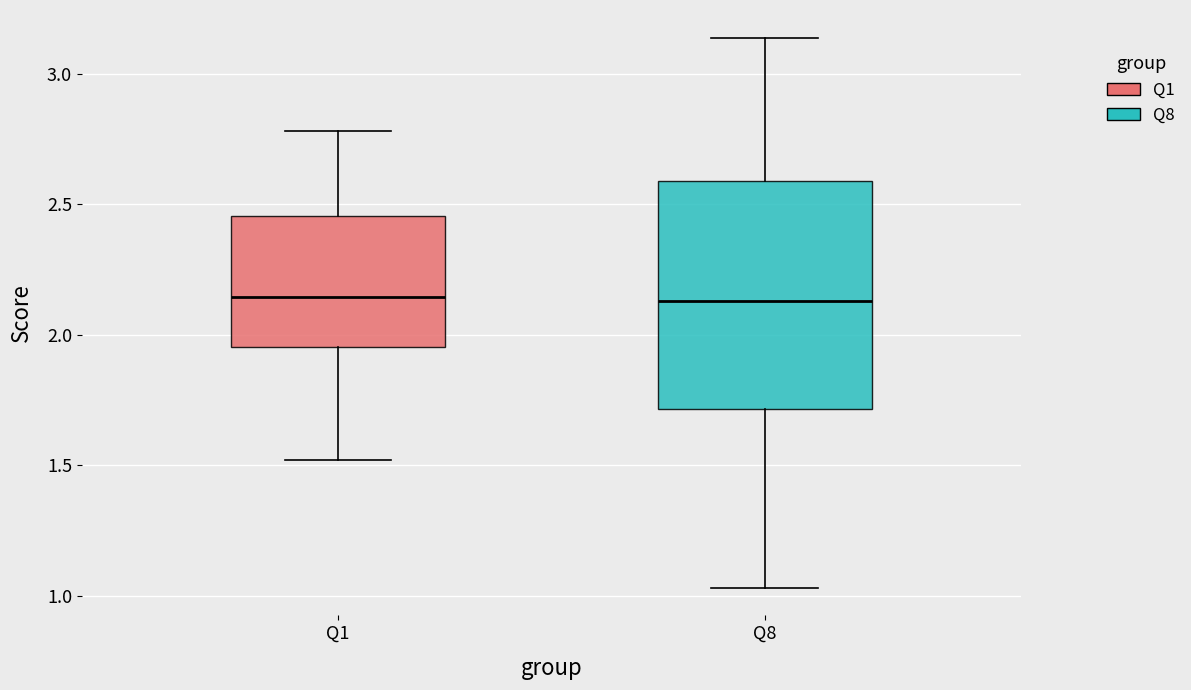

Which box is the tallest, from its lower edge to its upper edge?

Q8